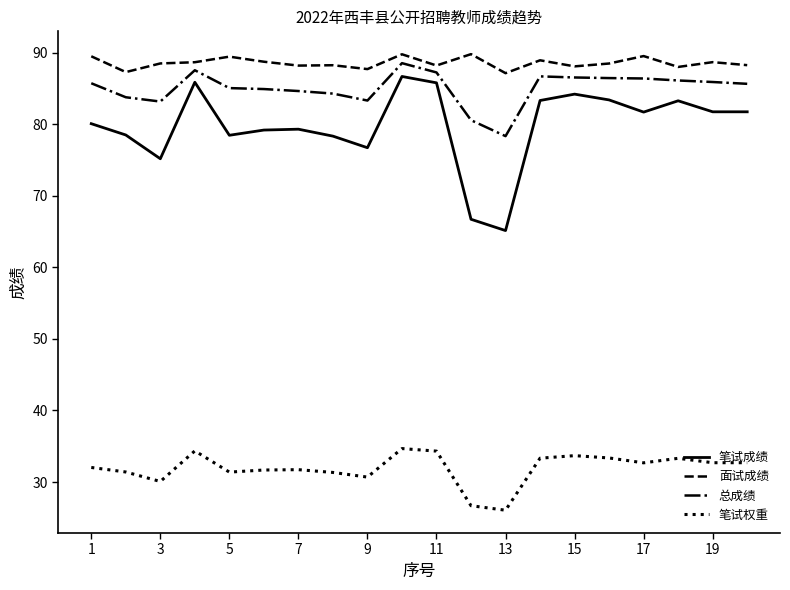

True or false: 面试成绩 and 笔试成绩 intersect in this chart.

False